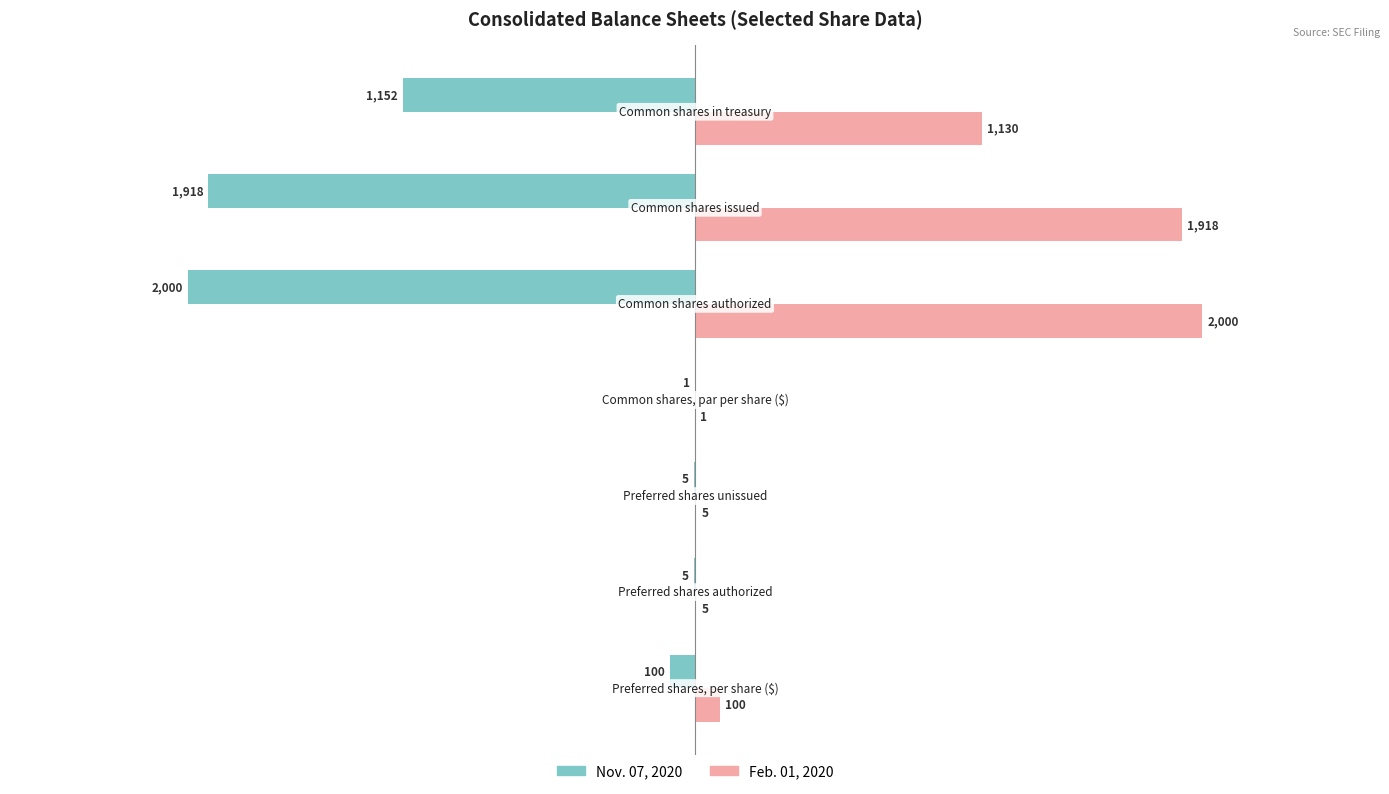

What is the maximum value shown in the chart?

2000